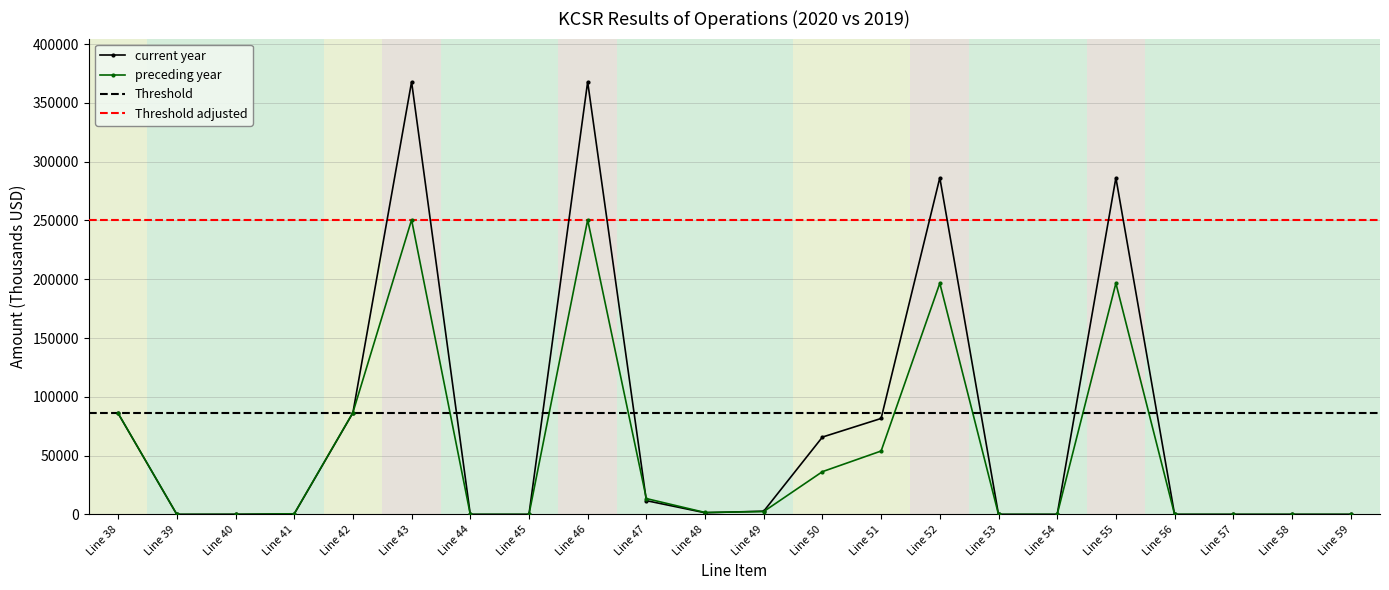

Between Line 57 and Line 46, which is larger?

Line 46